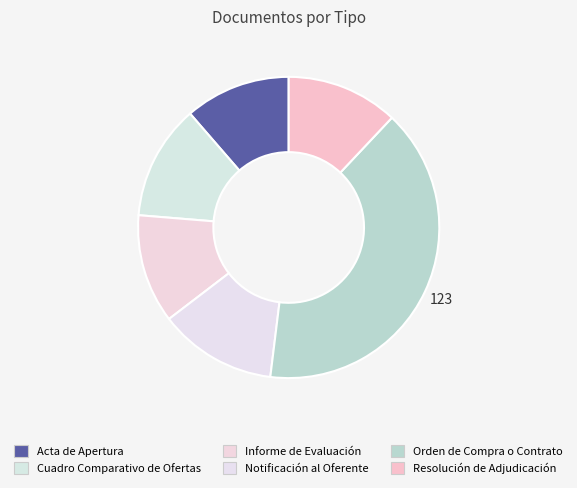

How many slices are in this pie chart?

6